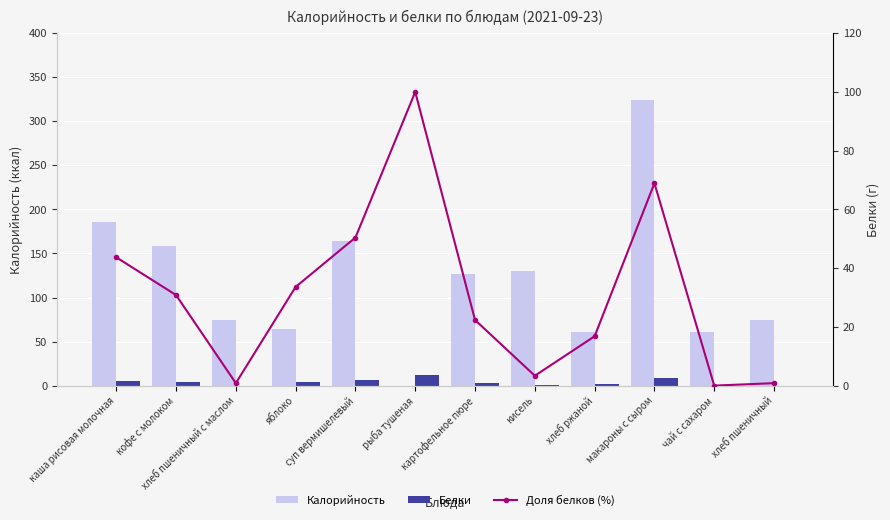

At which category is the sum across all series the highest?

макароны с сыром